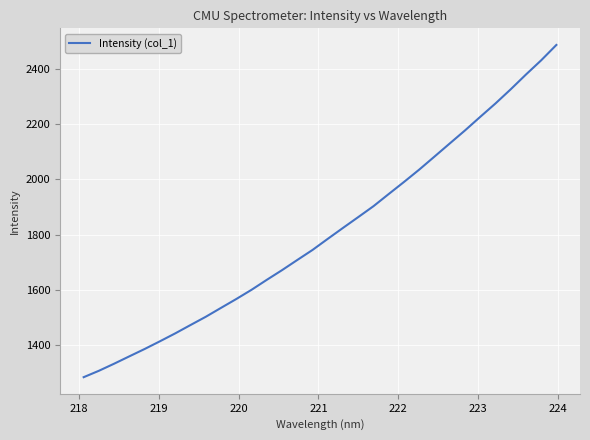

What is the smallest value displayed?

1283.7